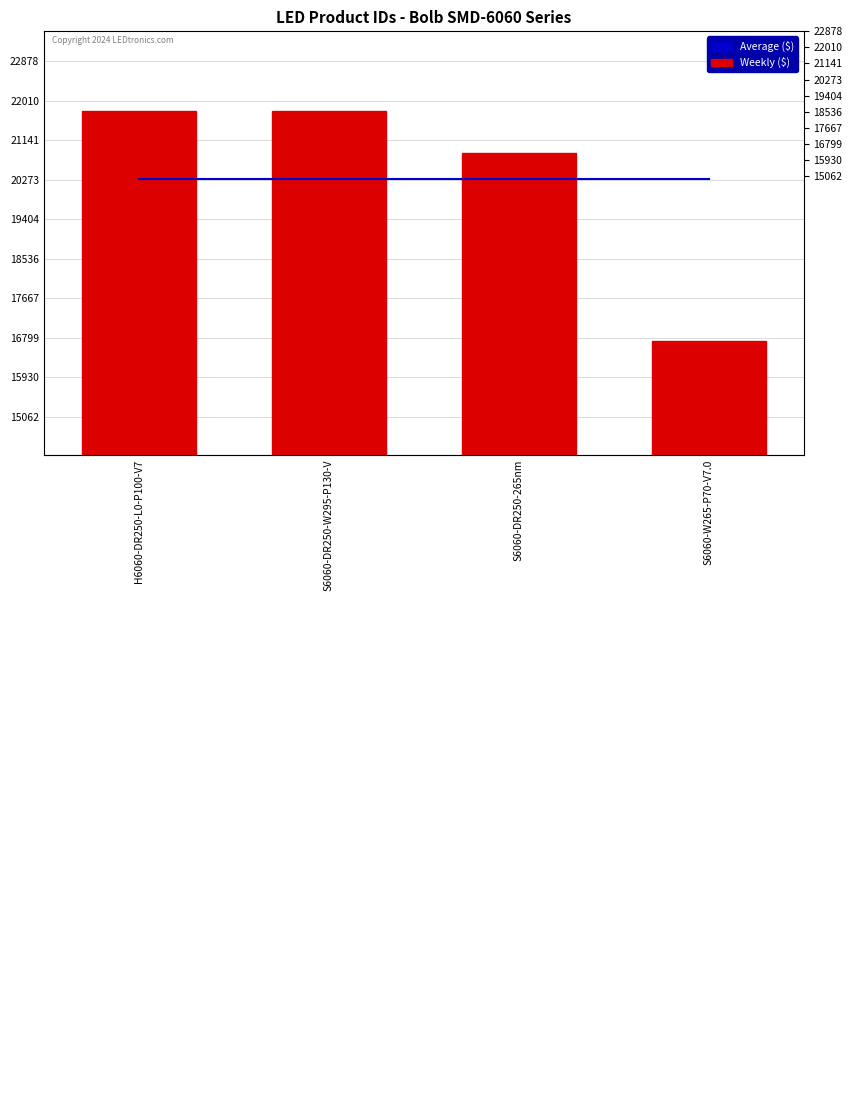

What is the difference between the second highest and second lowest values in the Weekly ($) series?

936